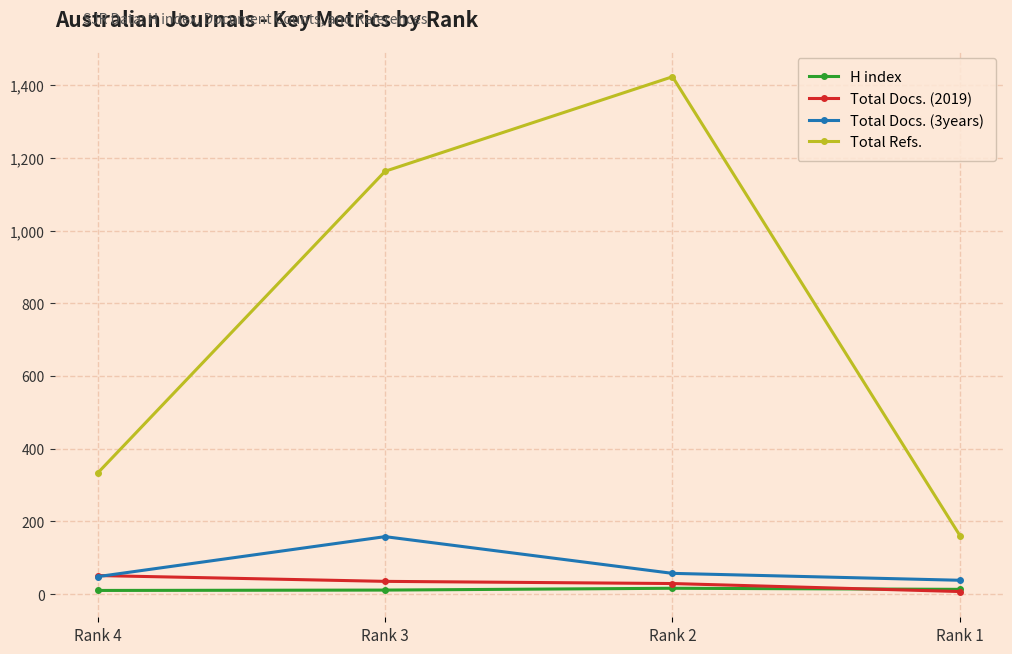

At which label is Total Refs. closest to 792?

Rank 3